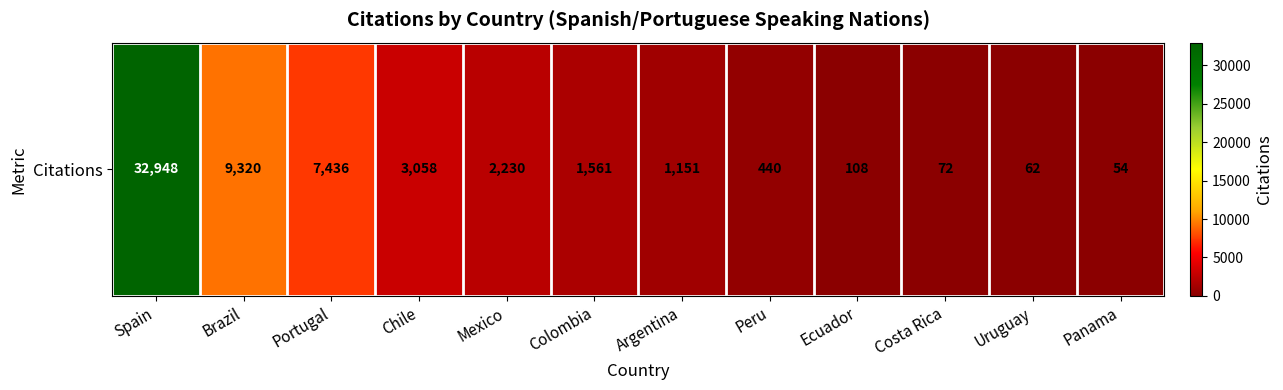

At which label does the data first exceed 1561?

Spain